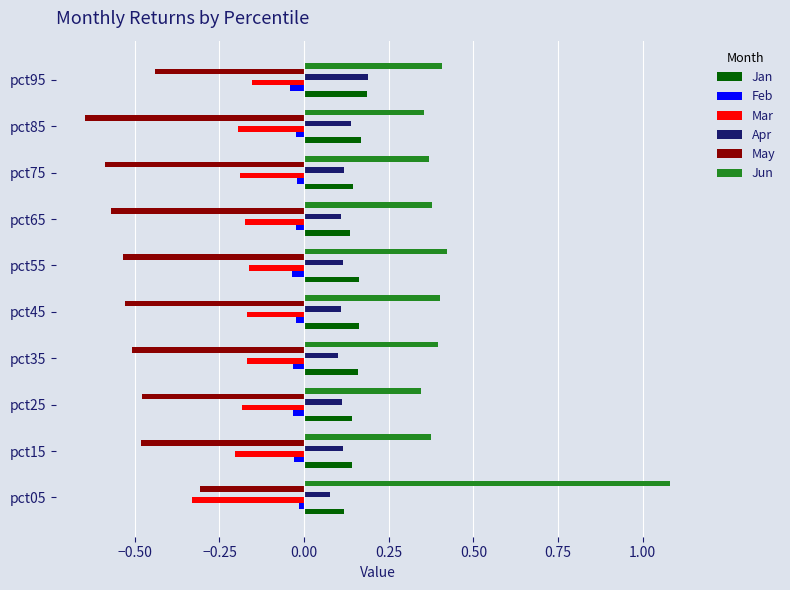

At which label does Apr reach its peak?

pct95